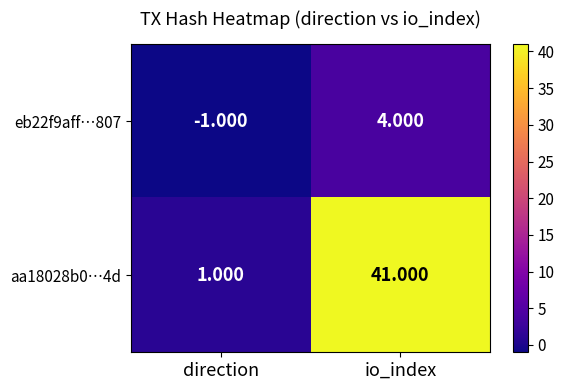

List the labels in order of eb22f9aff…807 value, largest first.

io_index, direction